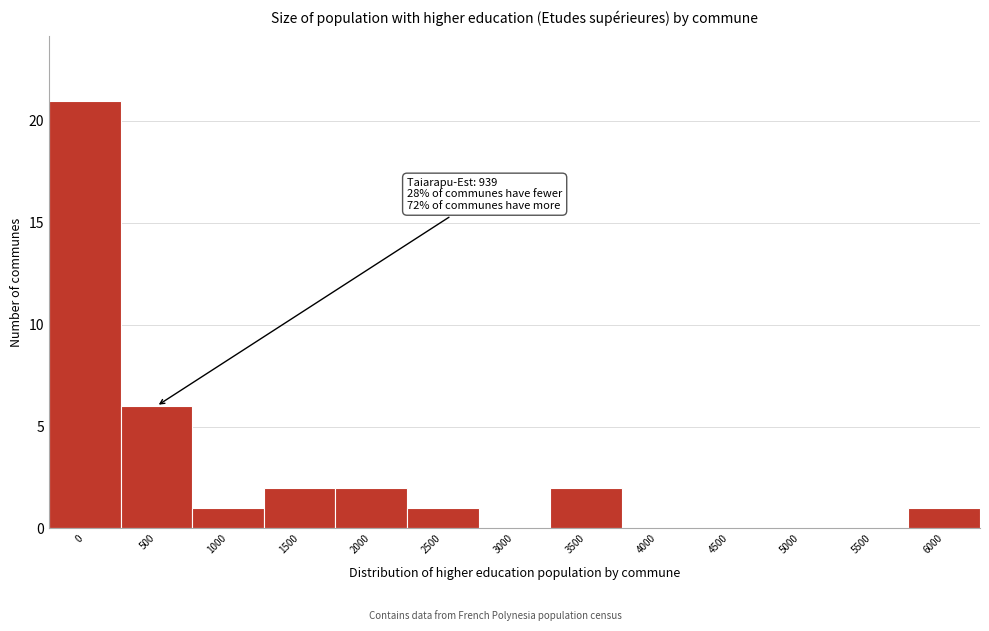

Reading right to left, transcribe all the data shown in this chart.

6000=1	5500=0	5000=0	4500=0	4000=0	3500=2	3000=0	2500=1	2000=2	1500=2	1000=1	500=6	0=21